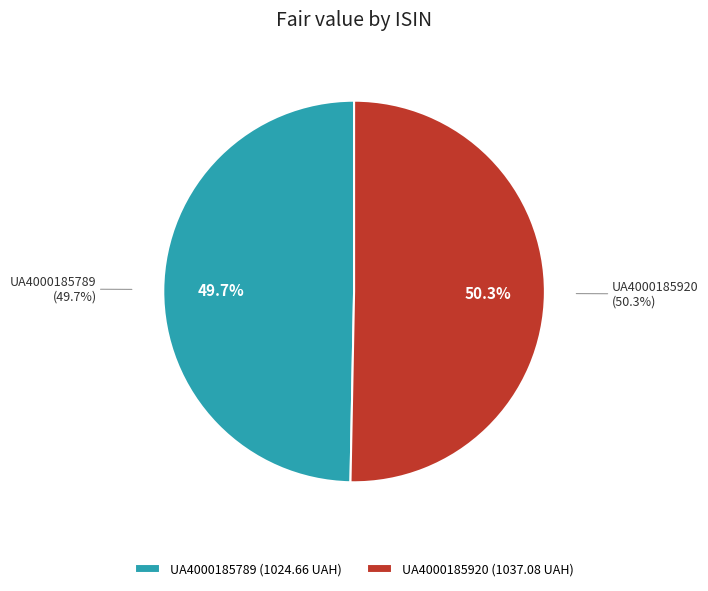

What percentage do UA4000185789 and UA4000185920 together represent?

100.0%